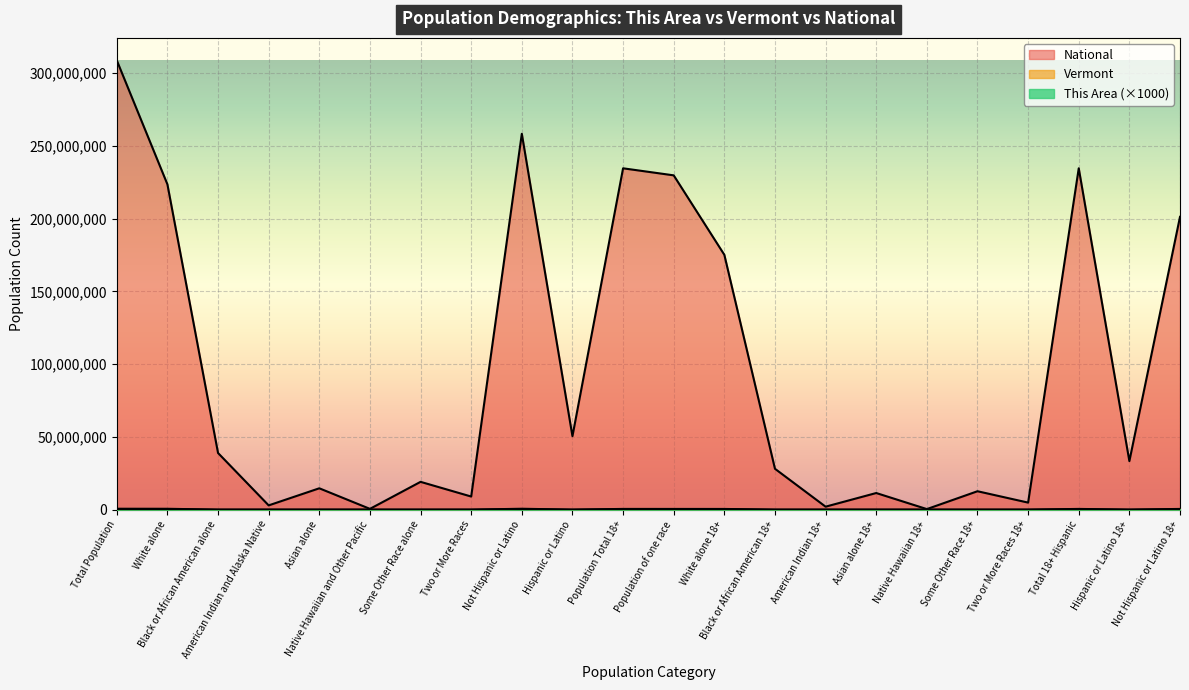

At which category does the chart reach its minimum across all series?

American Indian and Alaska Native